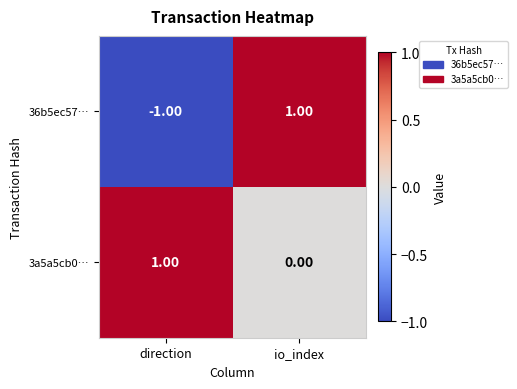

At io_index, list the series in order from largest to smallest.

36b5ec57…, 3a5a5cb0…